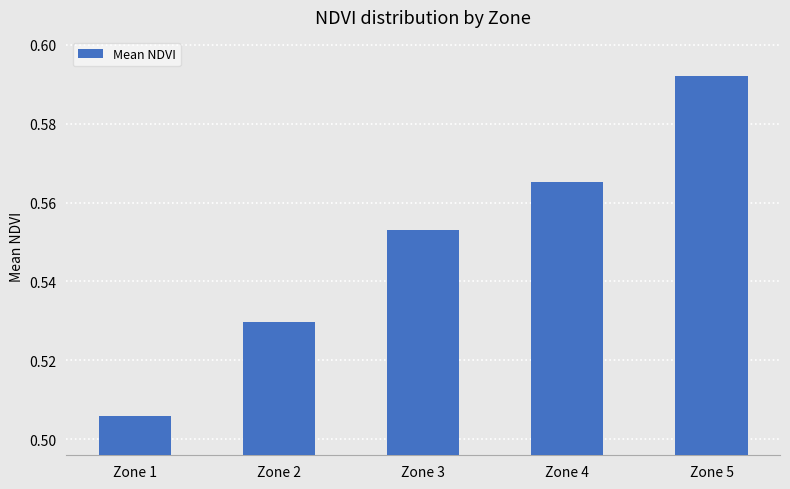

Which category has the lowest value across all series?

Zone 1